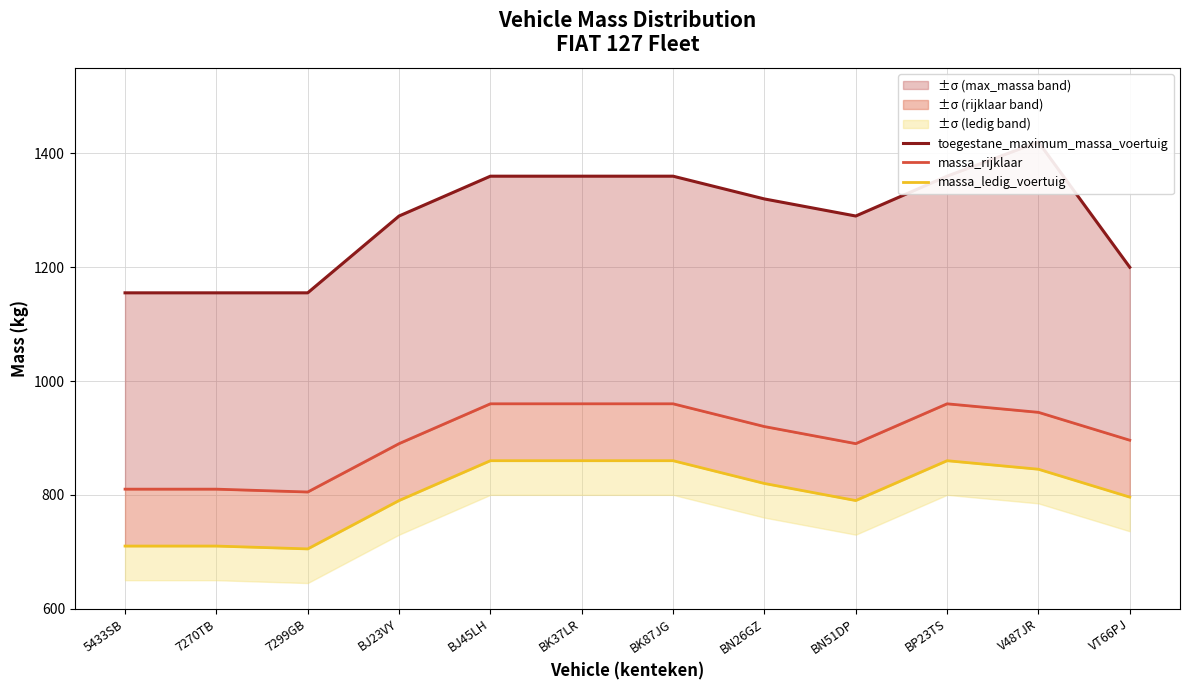

Where is massa_ledig_voertuig nearest to the value 782?

BJ23VY